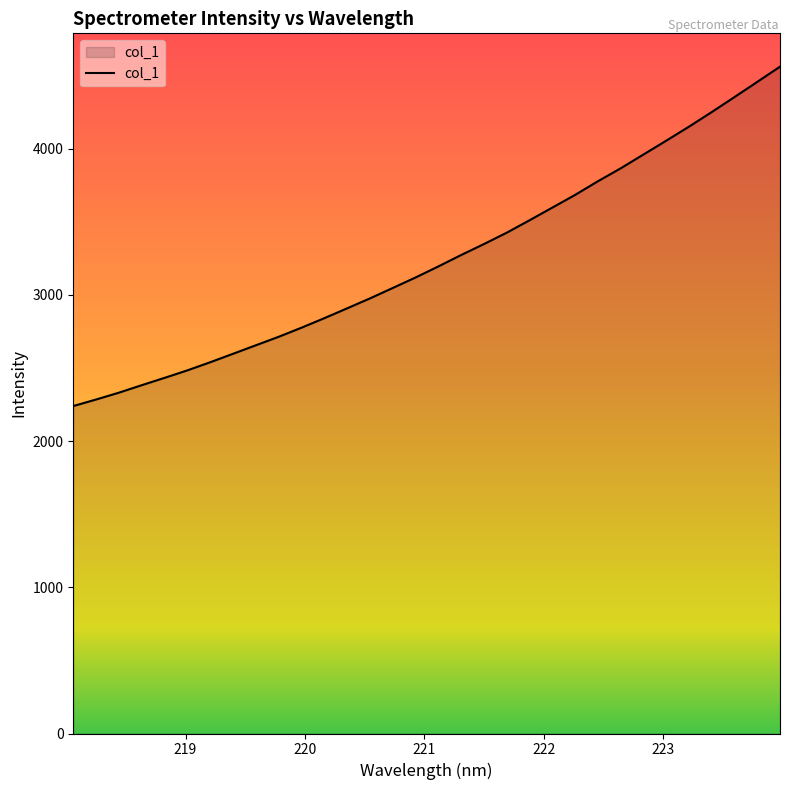

Does the chart display data point markers on the line(s)?

No